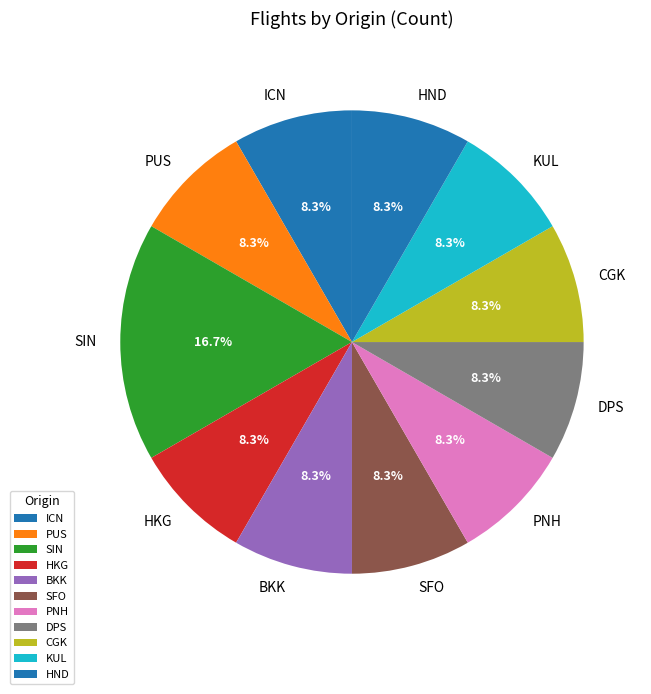

What is the largest slice in the pie chart?

SIN